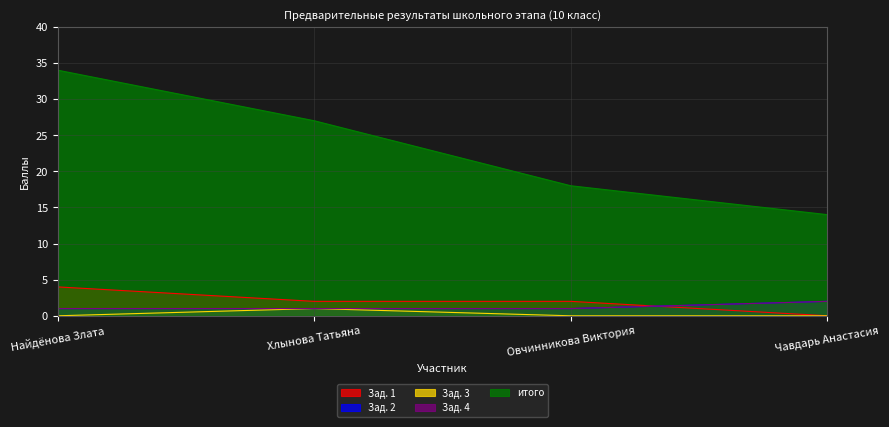

Reading right to left, list all the values displayed in this chart.

Зад. 1: Чавдарь Анастасия=0	Овчинникова Виктория=2	Хлынова Татьяна=2	Найдёнова Злата=4
Зад. 2: Чавдарь Анастасия=2	Овчинникова Виктория=1	Хлынова Татьяна=1	Найдёнова Злата=1
Зад. 3: Чавдарь Анастасия=0	Овчинникова Виктория=0	Хлынова Татьяна=1	Найдёнова Злата=0
Зад. 4: Чавдарь Анастасия=2	Овчинникова Виктория=1	Хлынова Татьяна=1	Найдёнова Злата=1
итого: Чавдарь Анастасия=14	Овчинникова Виктория=18	Хлынова Татьяна=27	Найдёнова Злата=34